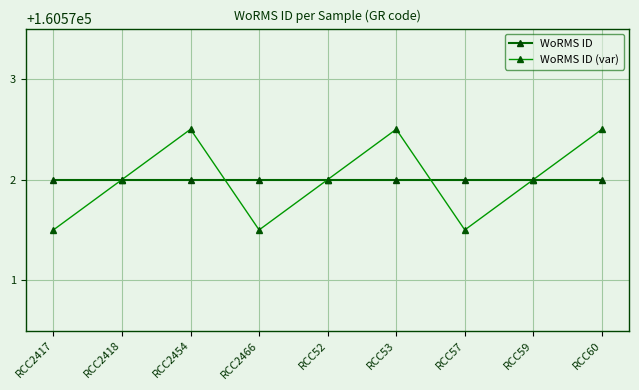

Reading left to right, what are all the values shown in this chart?

WoRMS ID: 160572.0	160572.0	160572.0	160572.0	160572.0	160572.0	160572.0	160572.0	160572.0
WoRMS ID (var): 160571.5	160572.0	160572.5	160571.5	160572.0	160572.5	160571.5	160572.0	160572.5